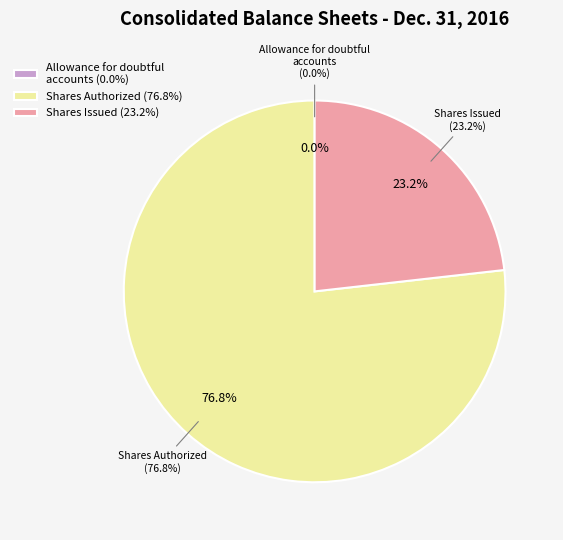

How many segments does this pie chart have?

3